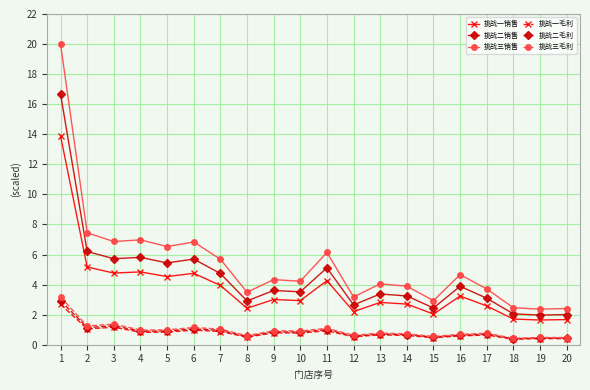

True or false: 挑战一毛利 and 挑战二销售 intersect in this chart.

False